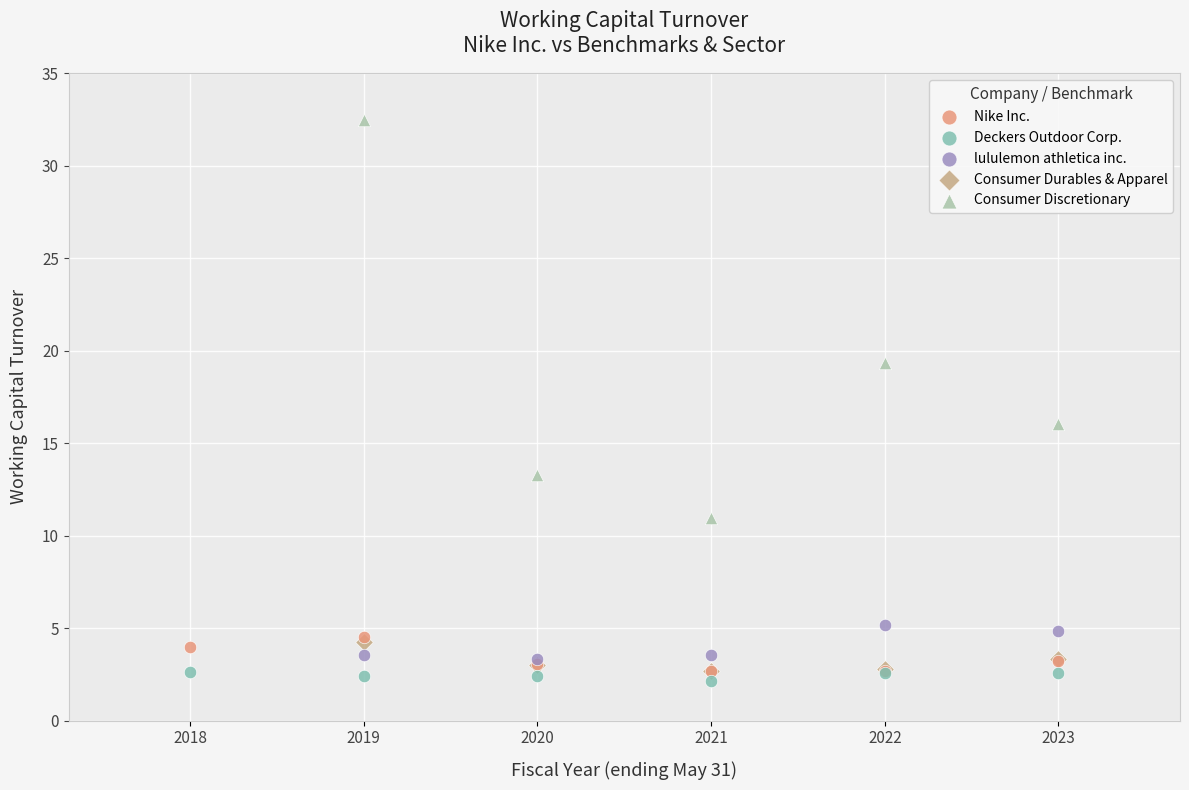

Which series has the largest Y range (max minus min)?

Consumer Discretionary